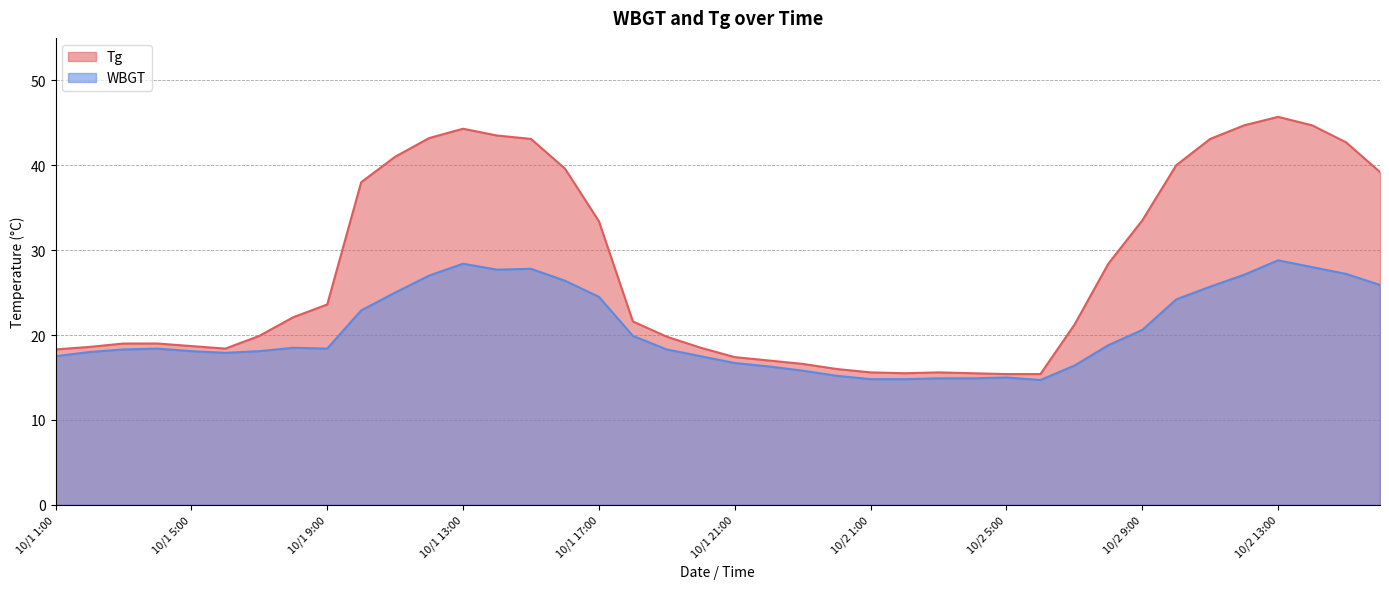

Where does the WBGT series first go above 18?

10/1 3:00